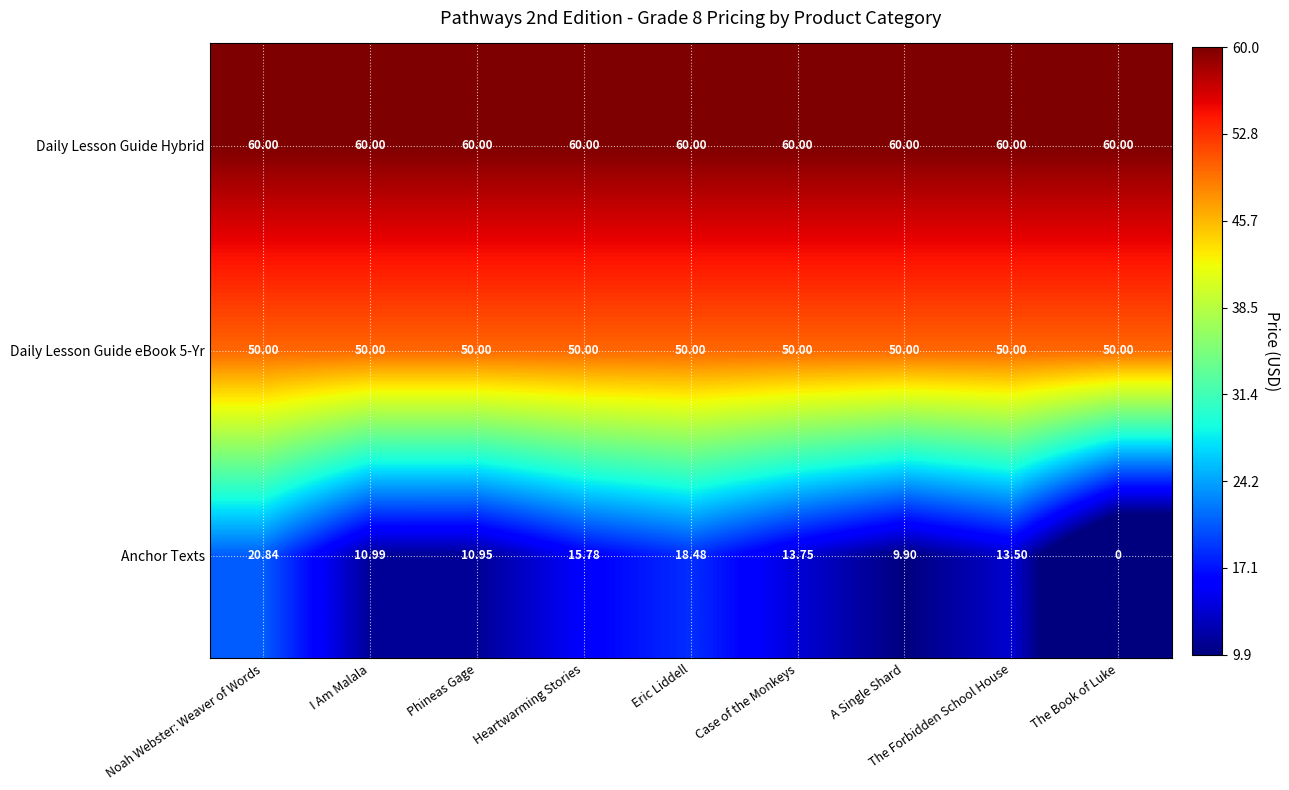

At which category is the sum across all series the highest?

Noah Webster: Weaver of Words